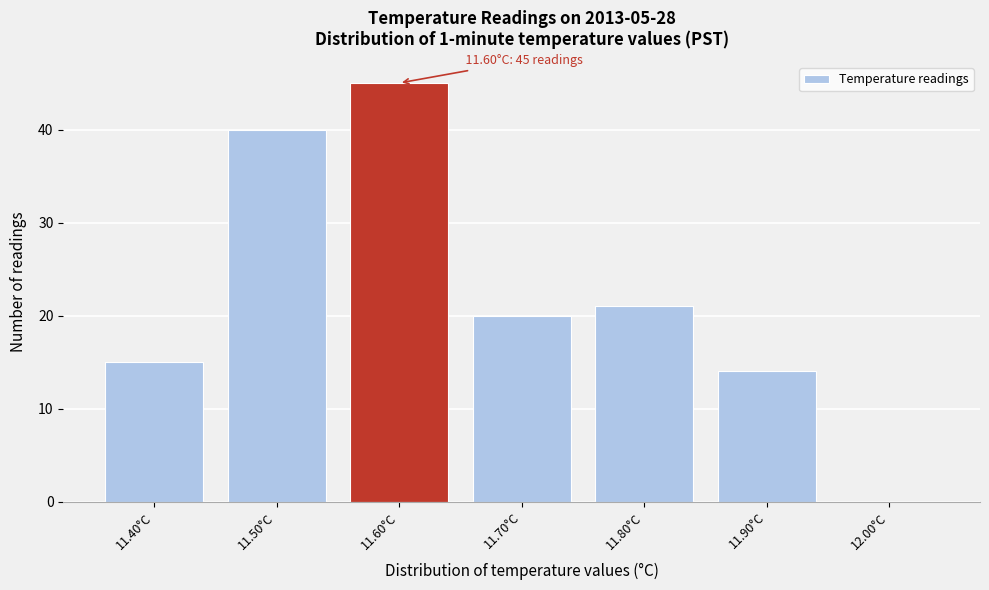

Over which range of the x-axis is the bar tallest?

11.55 to 11.65